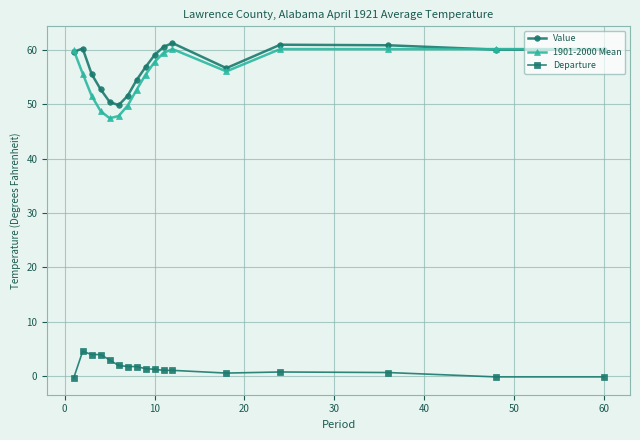

Which series has the widest spread of values?

1901-2000 Mean